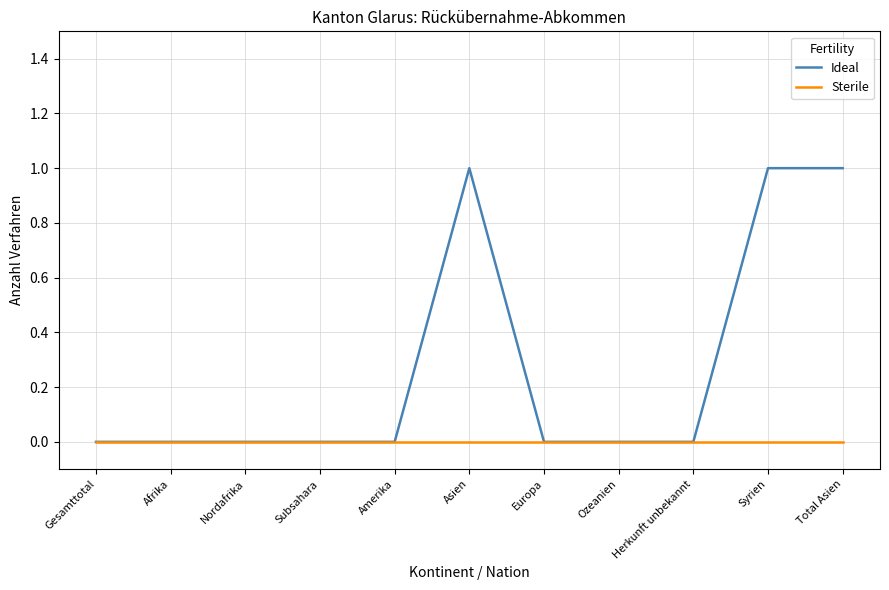

Which series changed the most between Gesamttotal and Asien?

Ideal